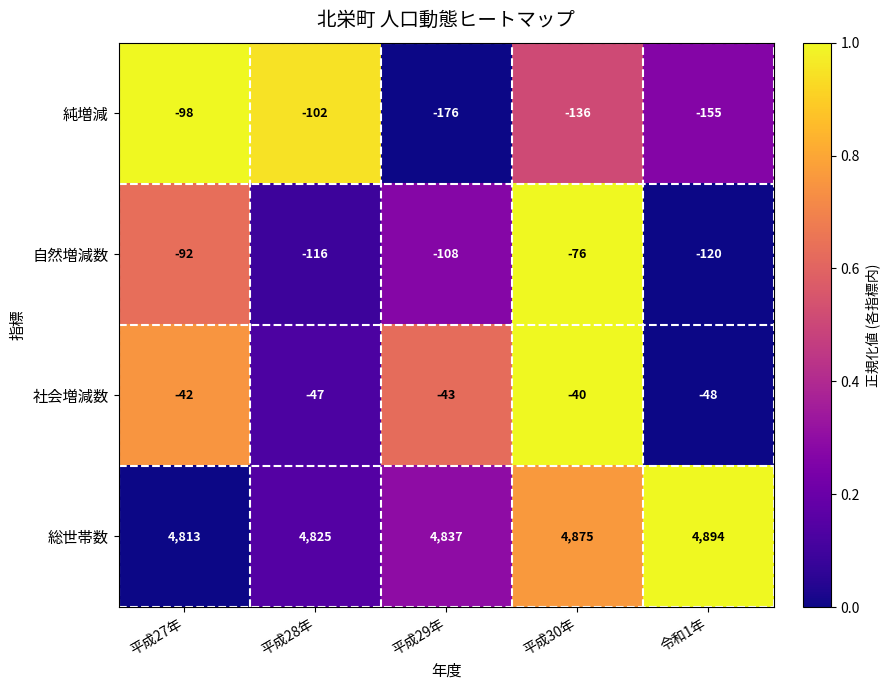

How many distinct data groups are displayed?

4